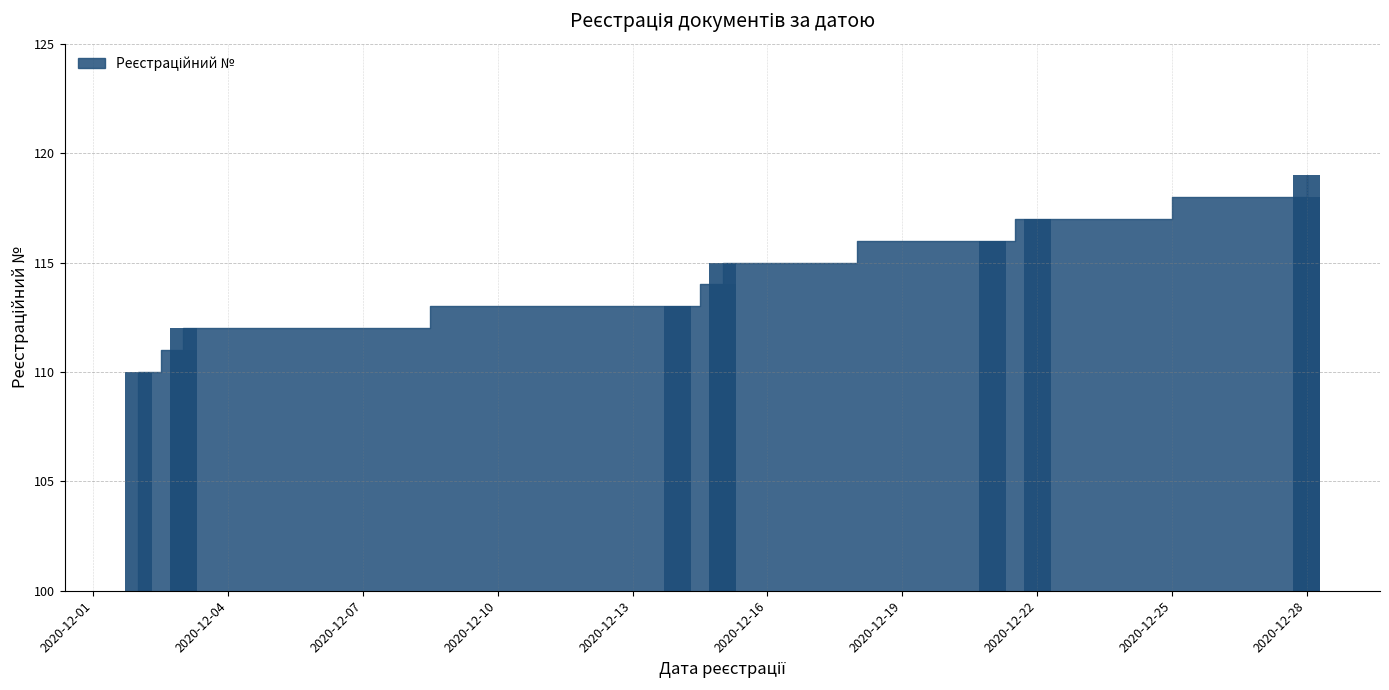

Count the number of categories in the chart.

10